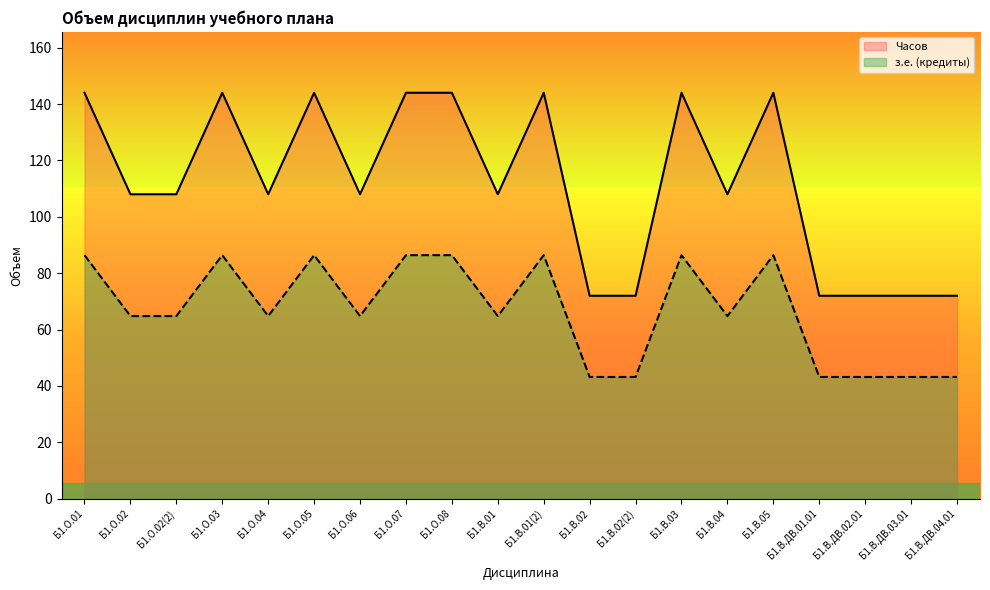

What is the average value of the з.е. (кредиты) series?

67.0